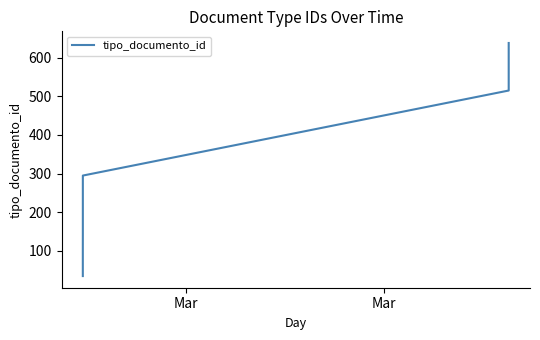

Reading left to right, what are all the values shown in this chart?

35	71	110	145	183	219	258	295	515	638